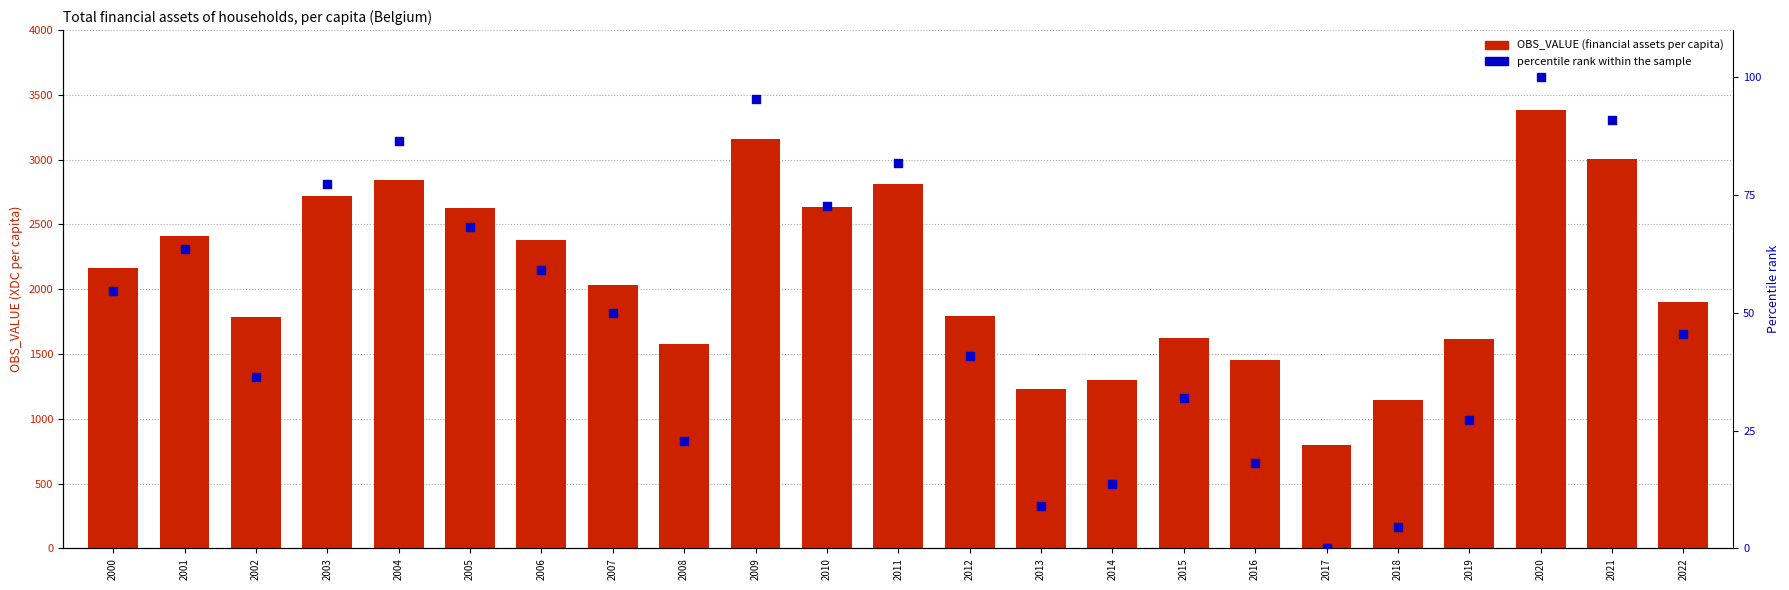

What are all the series names shown in the legend?

OBS_VALUE, percentile rank within the sample